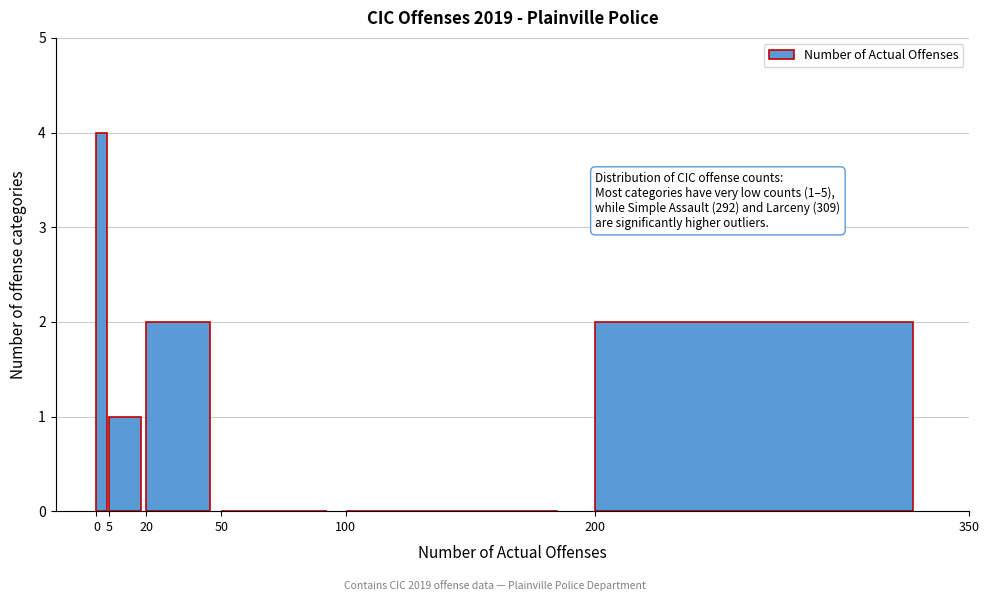

Which range on the x-axis has the tallest bar?

0 to 5